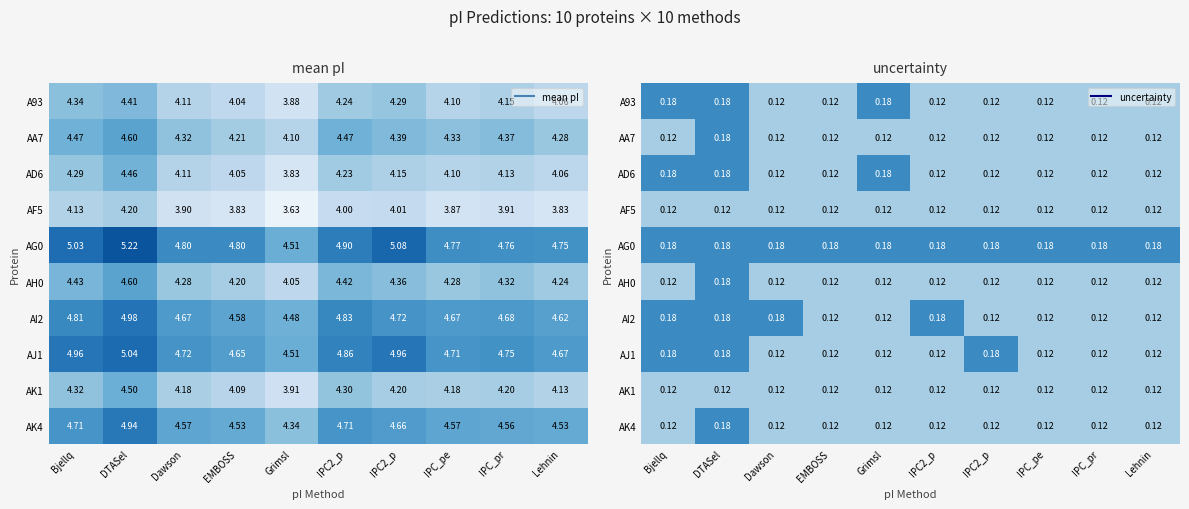

The AD6 series shows 0.2 at Lehnin. True or false?

False